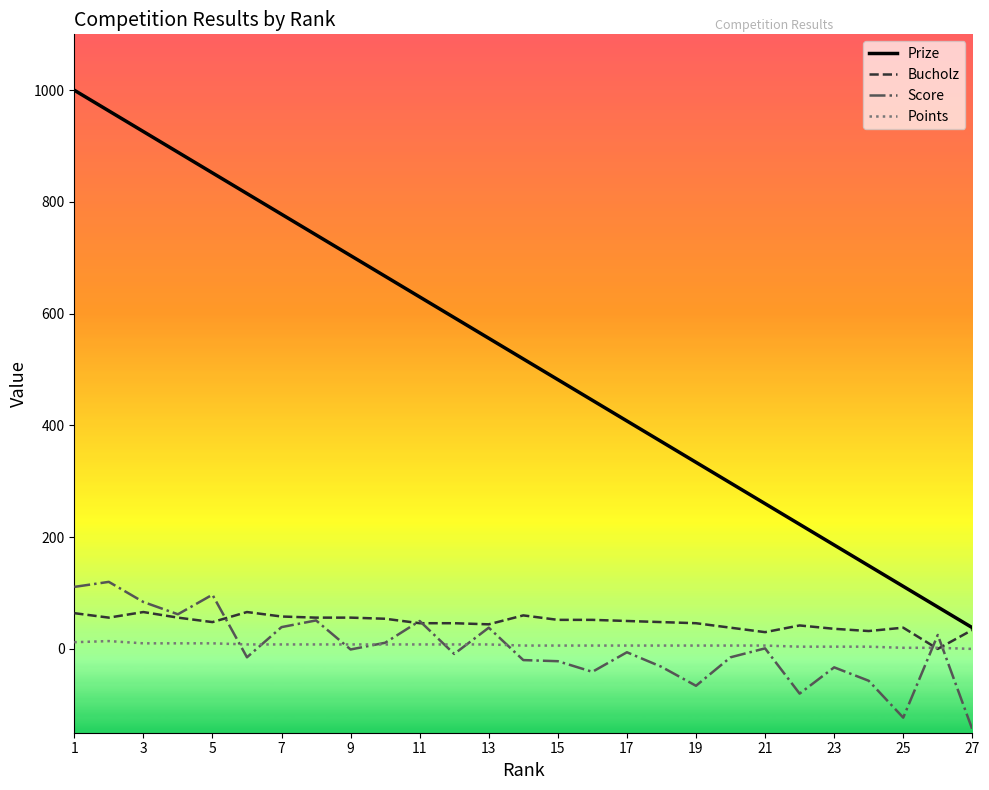

True or false: Prize and Points intersect in this chart.

False